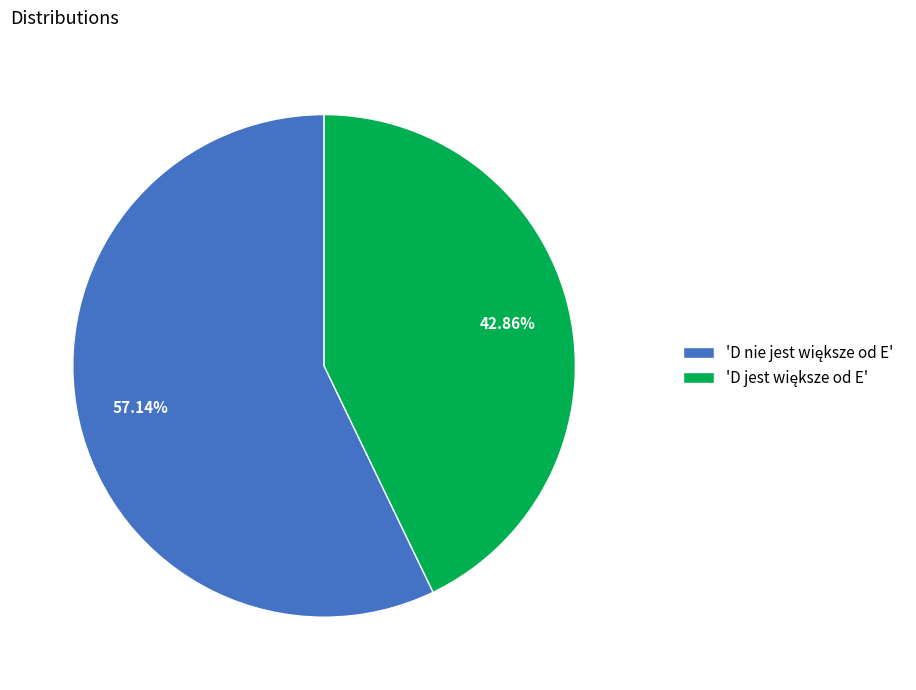

Is there a majority slice in this chart?

Yes